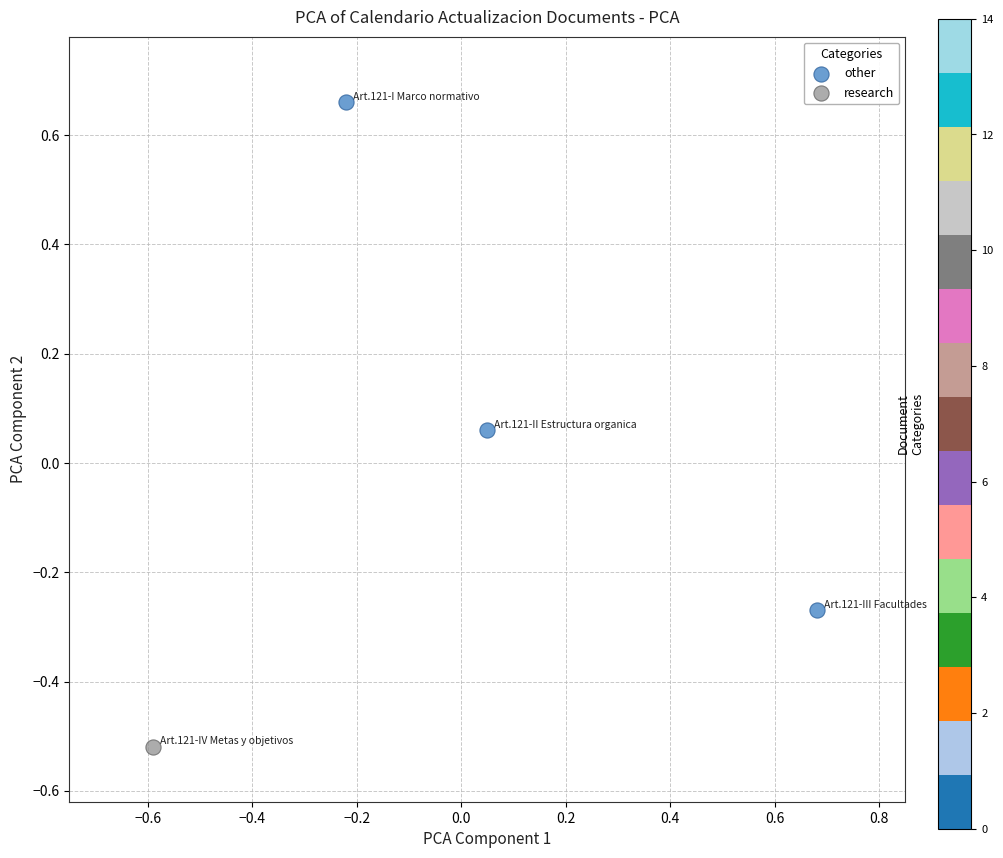

What are all the series names shown in the legend?

other, research